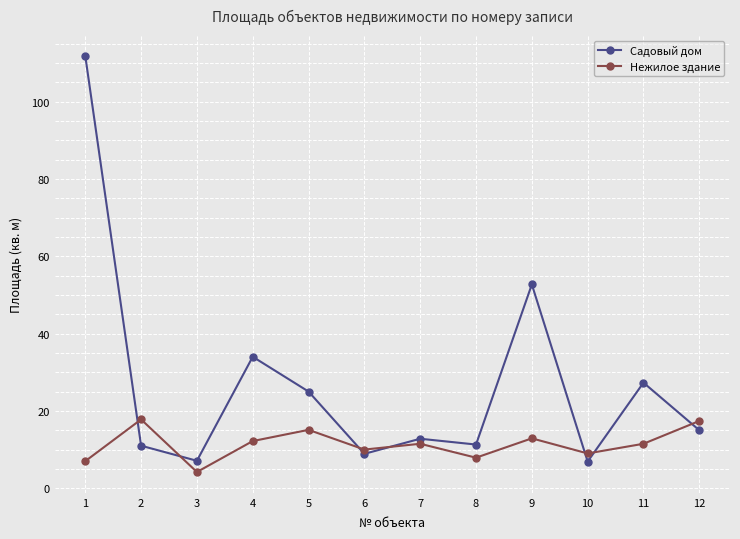

Which series has the widest spread of values?

Садовый дом